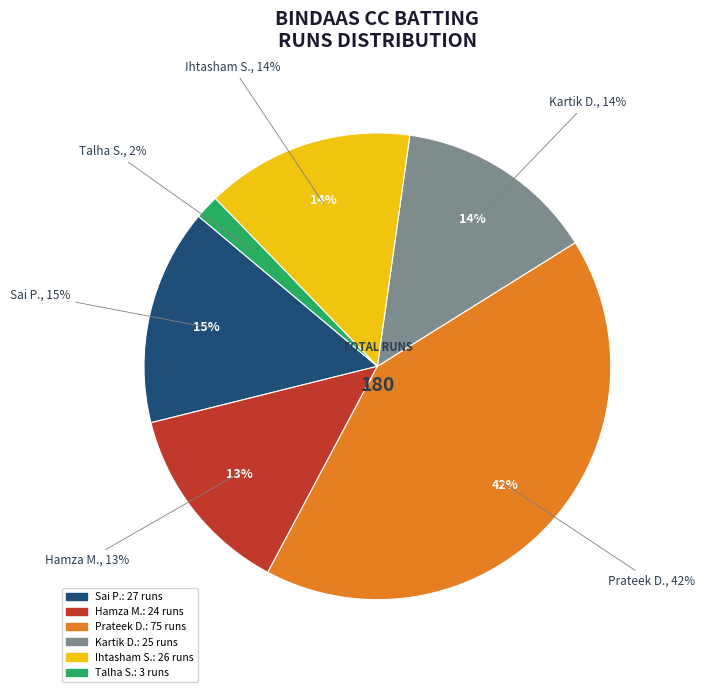

What is the total percentage of Prateek Deswal and Mobin Rehman?

41.7%